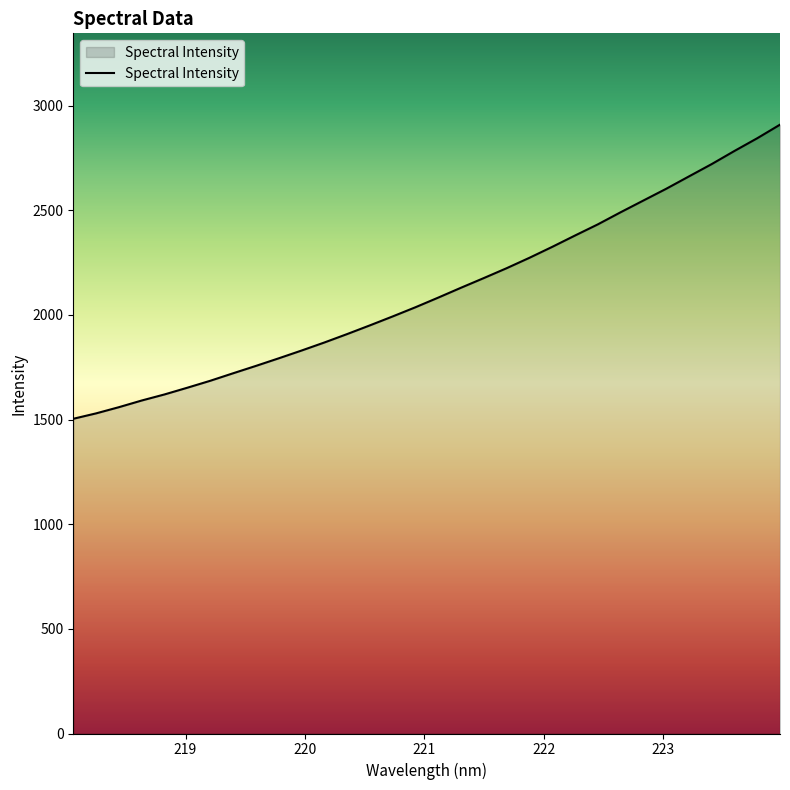

What is the maximum value shown in the chart?

2908.6